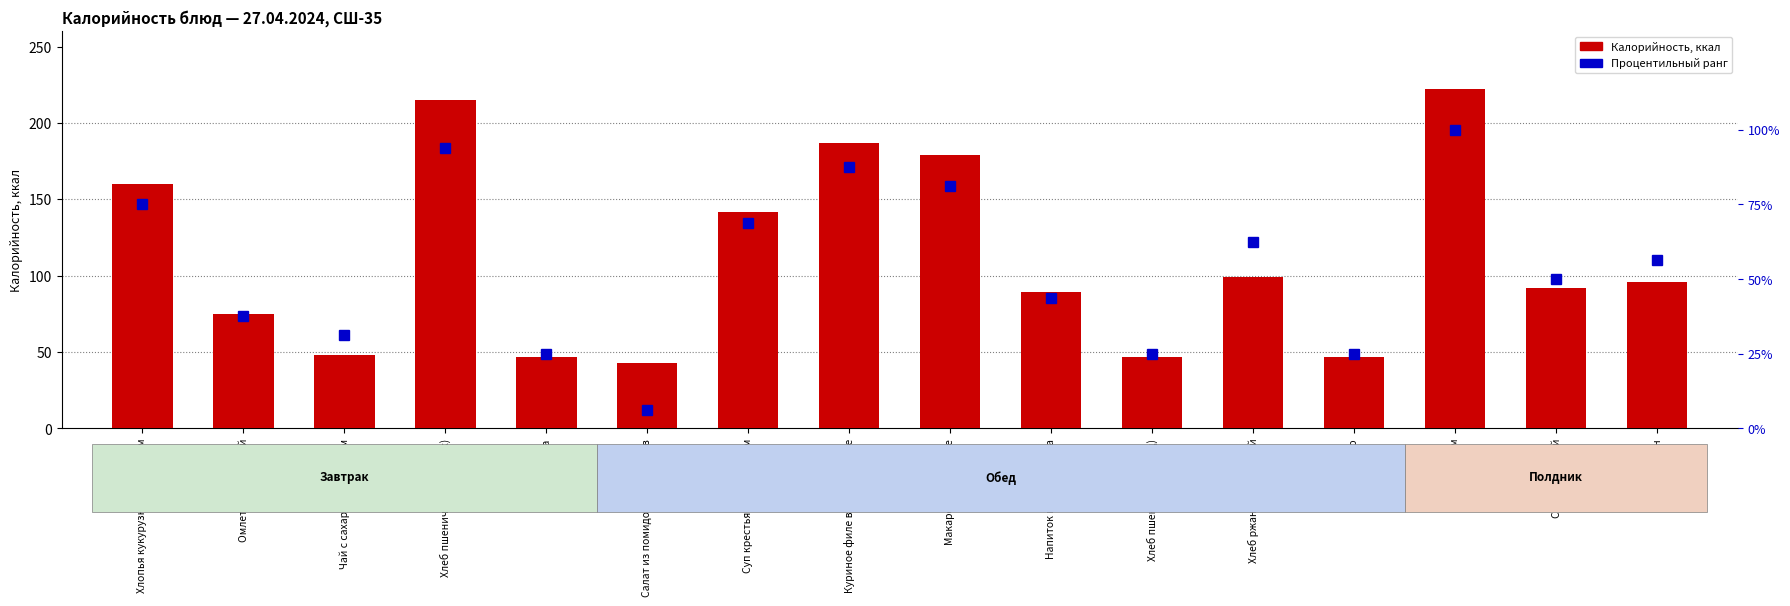

What is the lowest value of the Калорийность series?

42.7